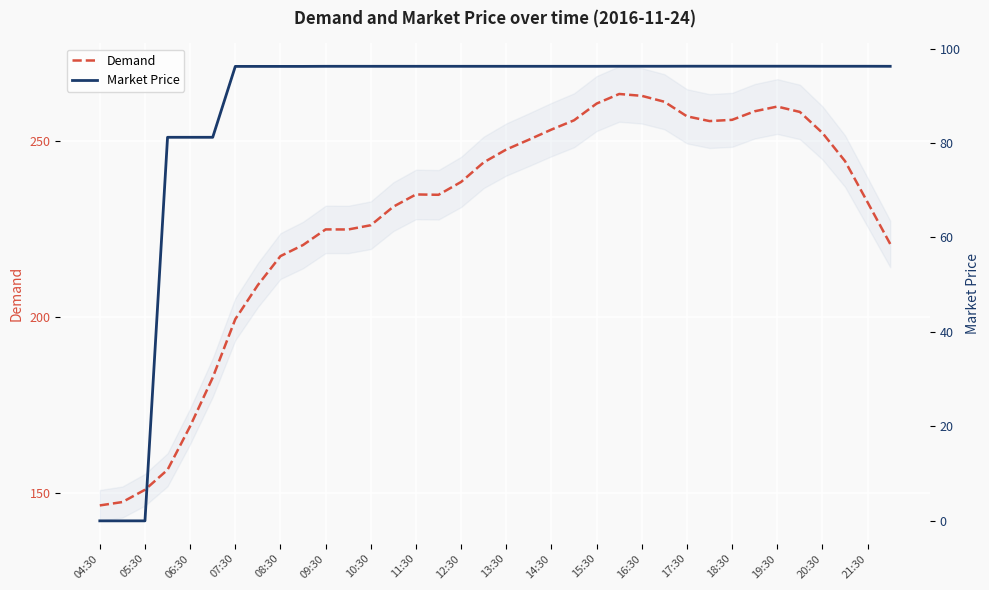

What is the minimum value for Demand?

146.4